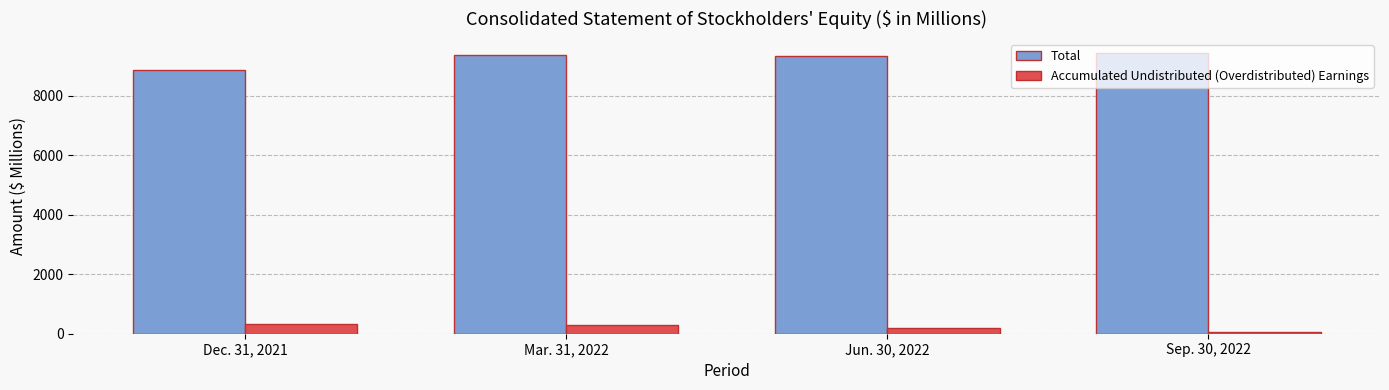

True or false: Total has a value of 12726 at Sep. 30, 2022.

False